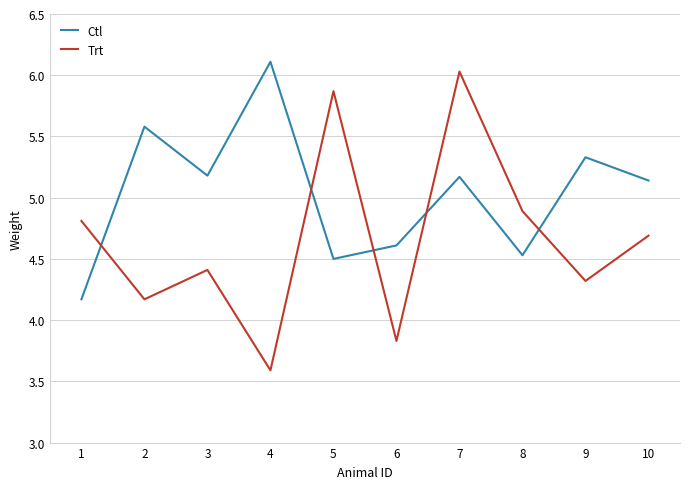

What is the spread (max minus min) of values at 3?

0.8